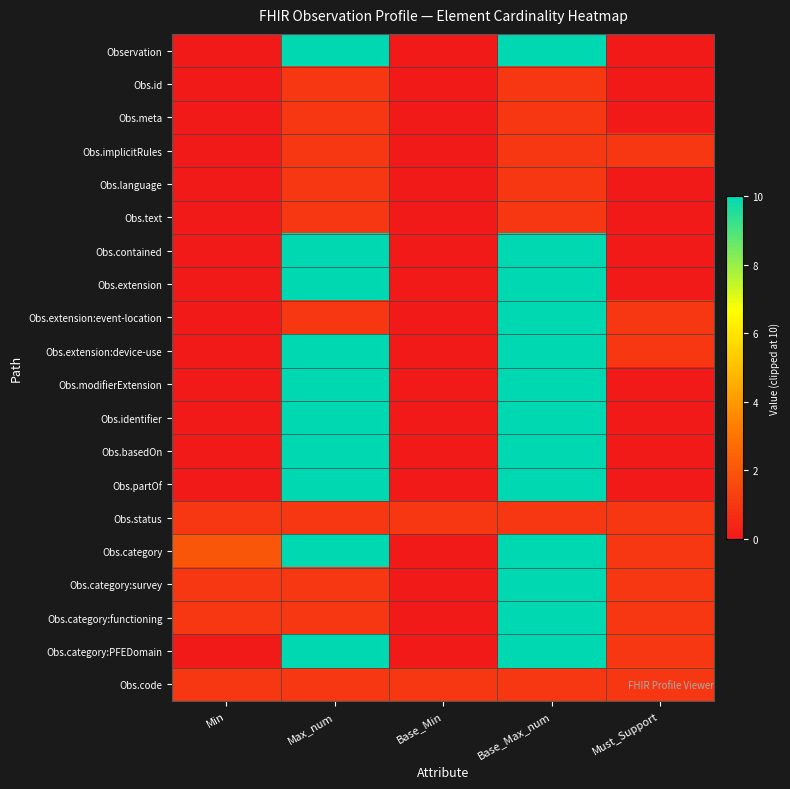

Which has a higher value, Max_num or Min?

Max_num